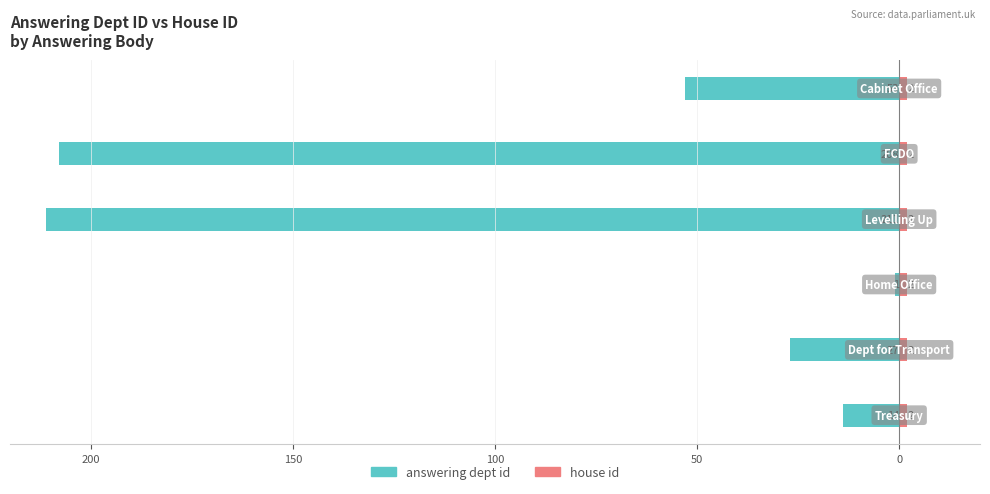

What is the spread (max minus min) of values at 0?

53.4